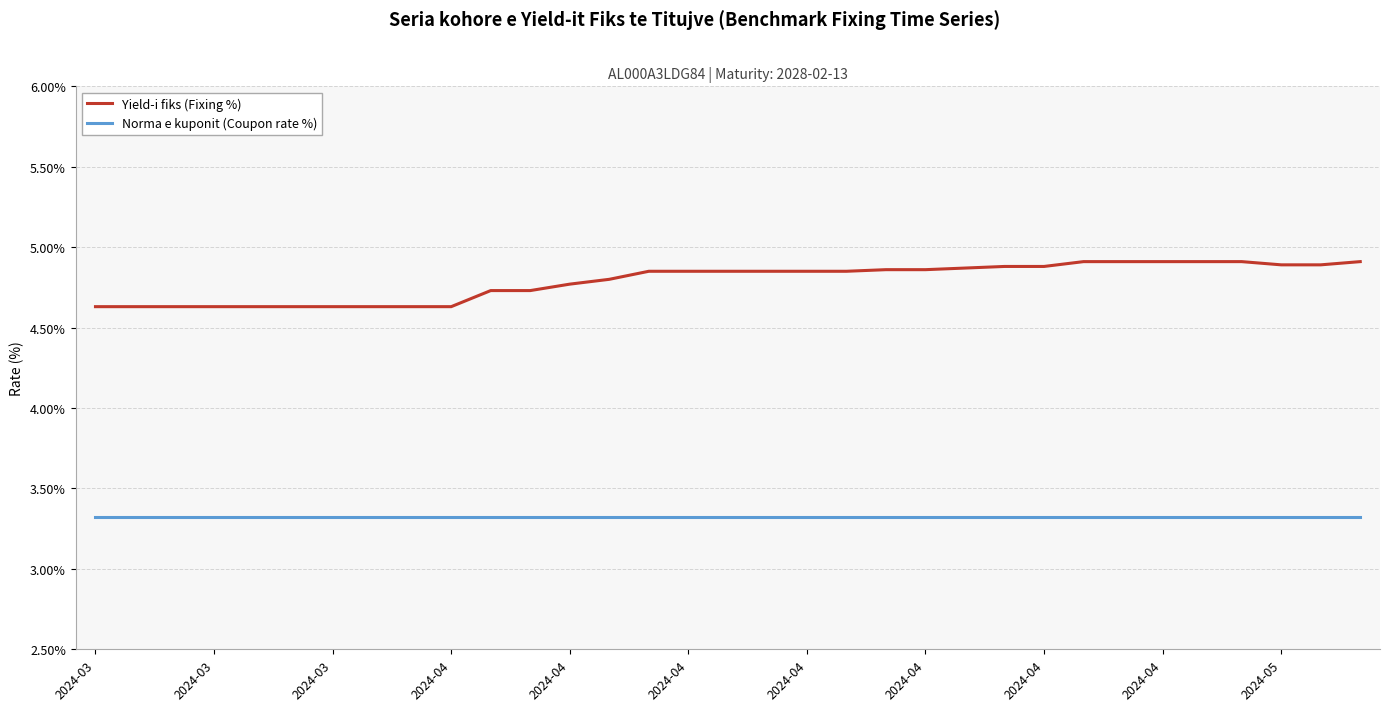

What is the smallest value displayed?

3.3